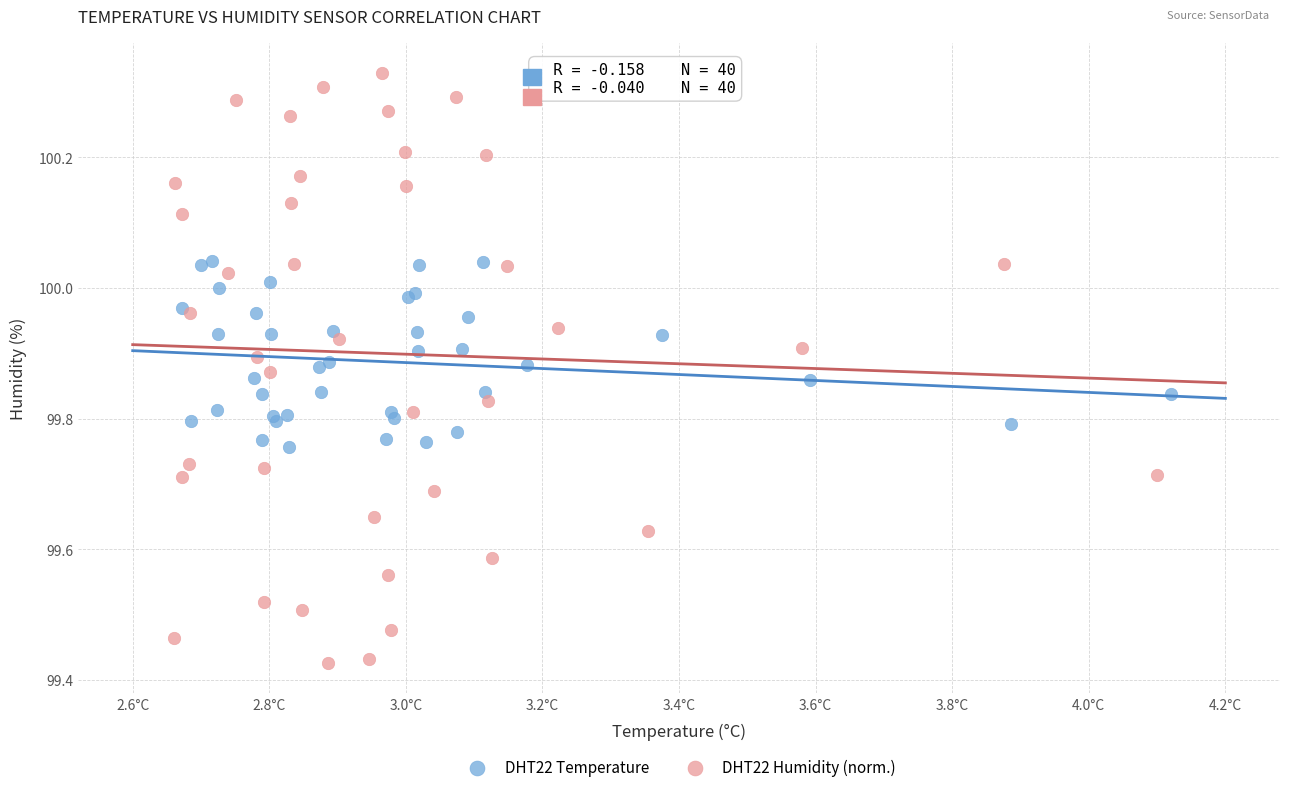

Which series has the largest Y range (max minus min)?

DHT22 Humidity (norm.)